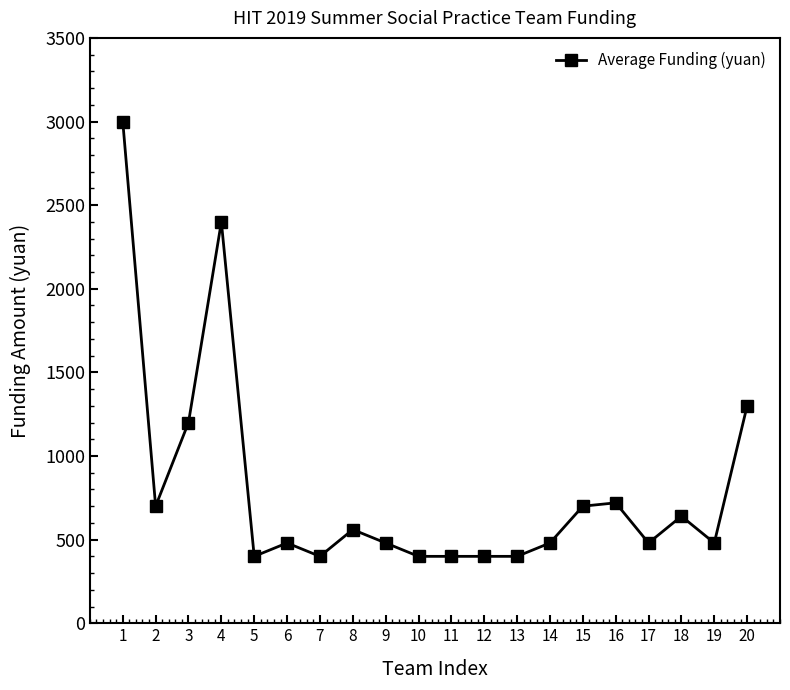

What is the difference between the values at 19 and 10?

80